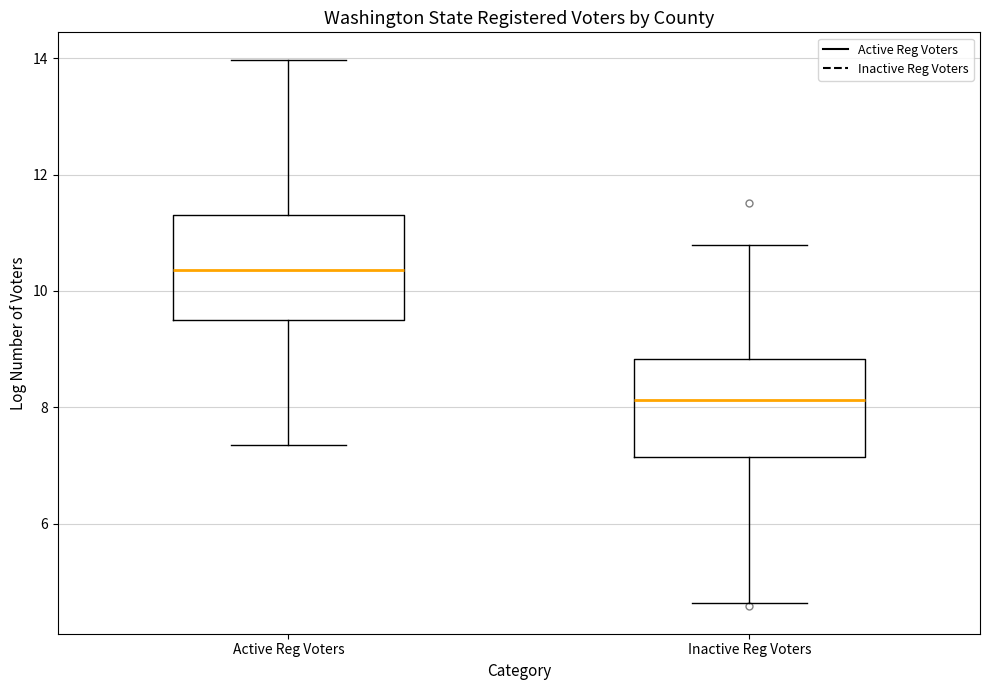

Where is the lower edge of the box for Active Reg Voters on the y-axis? The values are not printed on the chart, so give them approximately, as read against the axis.

9.4